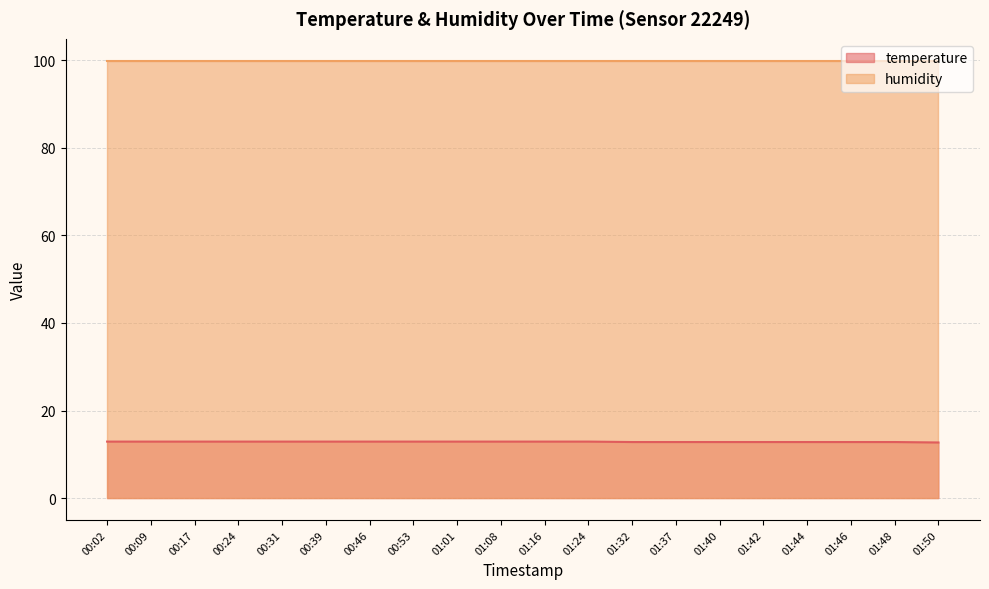

The value at 01:46 is 12.8. True or false?

True